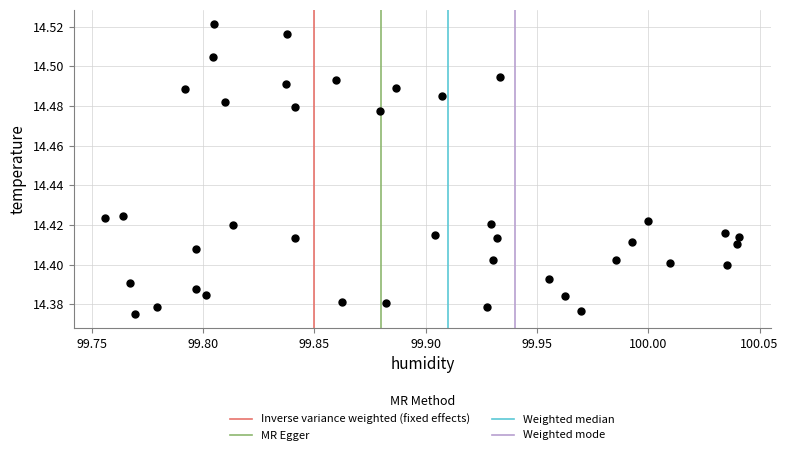

What is the range of X values (max minus min)?

0.3